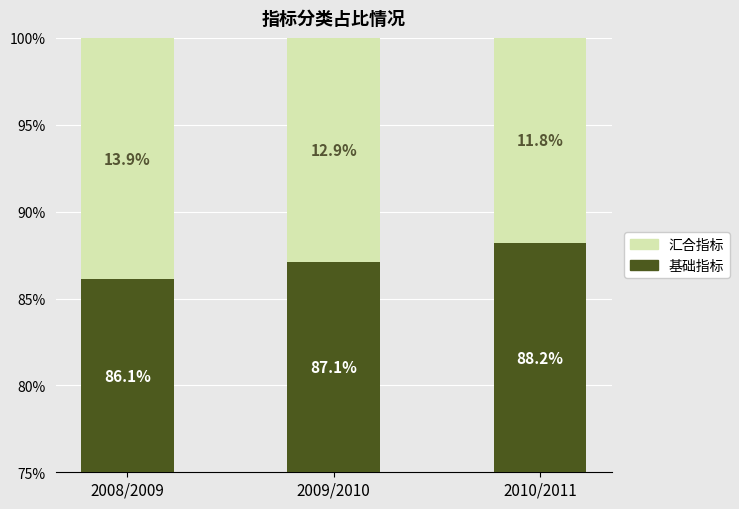

The 基础指标 series shows 3.1 at 2008/2009. True or false?

False